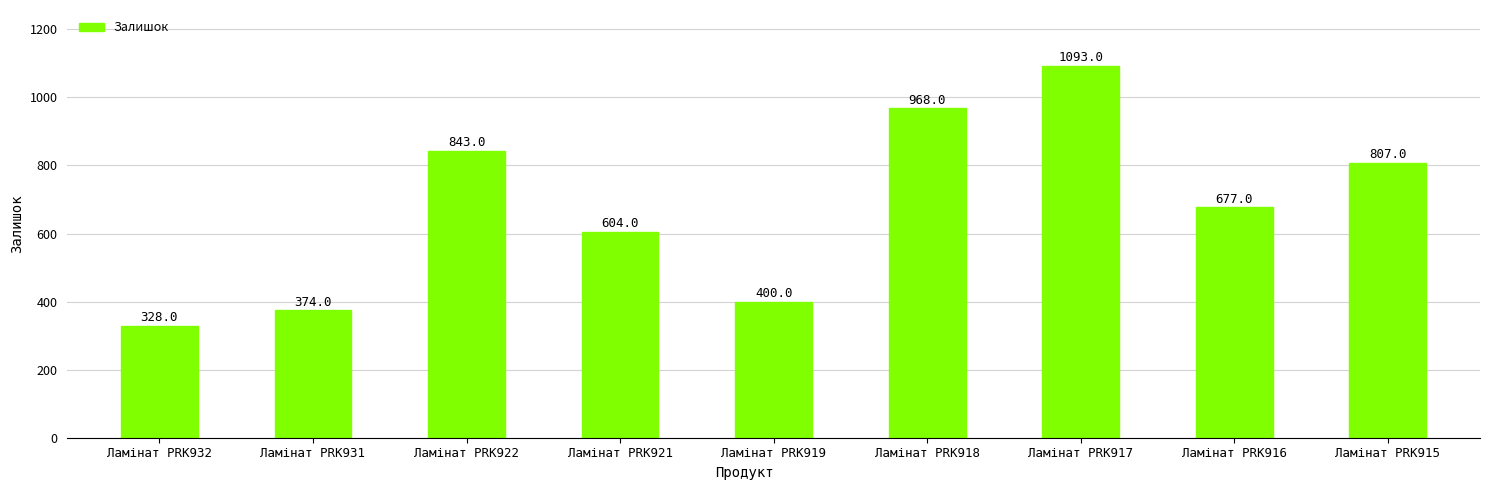

Does the chart contain any negative values?

No